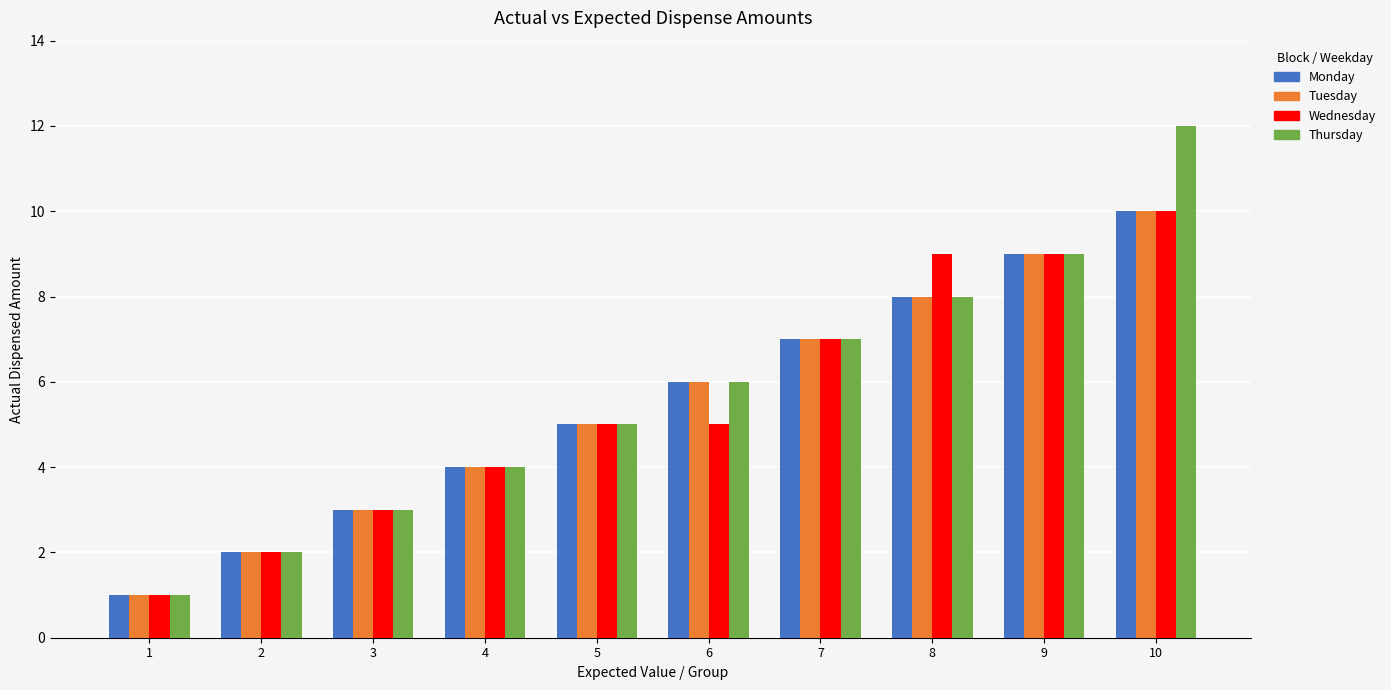

True or false: Monday has a value of 5 at 3.

False